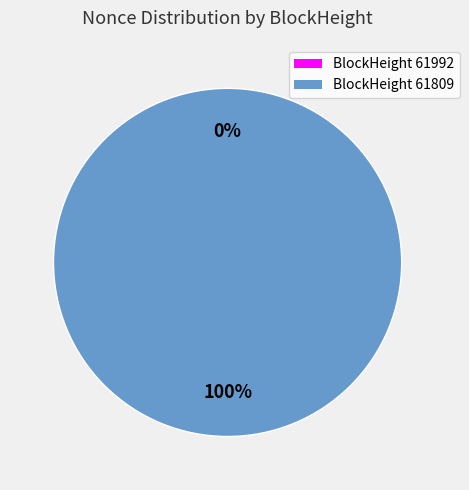

Count the number of slices in the pie.

2